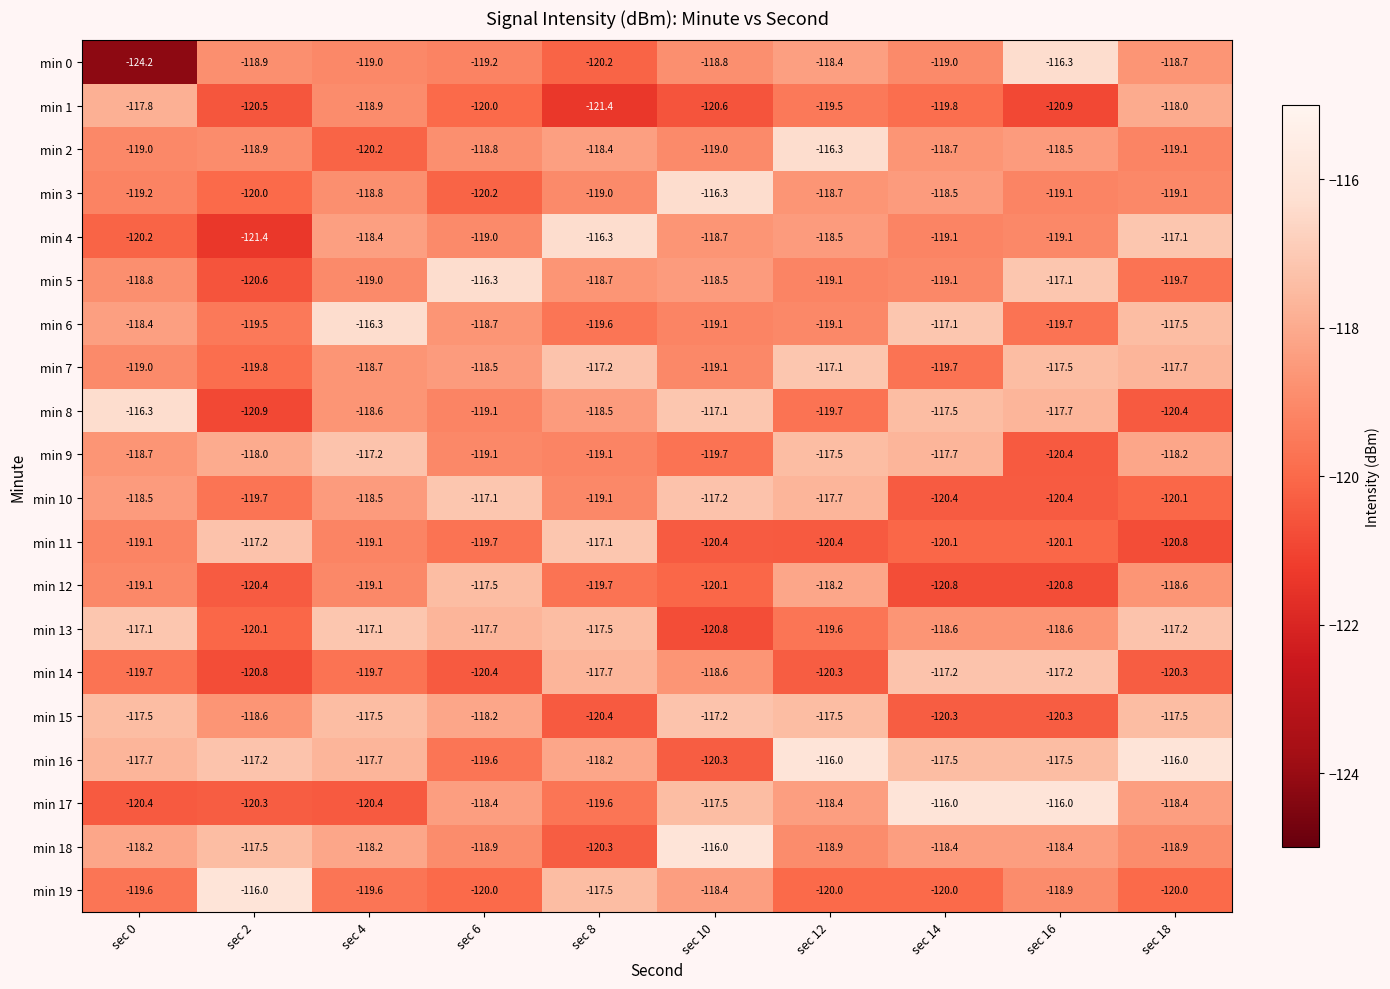

How many values in the min 2 series exceed -118?

1